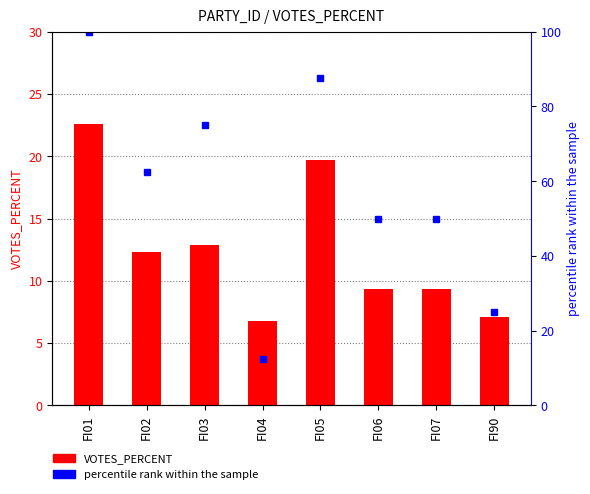

Rank the series by their maximum value, from lowest to highest.

VOTES_PERCENT, percentile rank within the sample